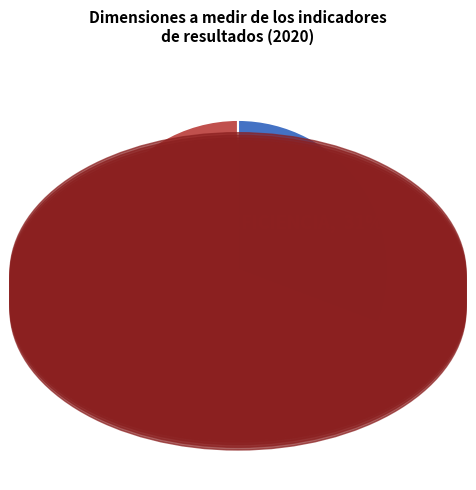

To the nearest percent, what is the difference between the largest and smallest slice percentages?

38%